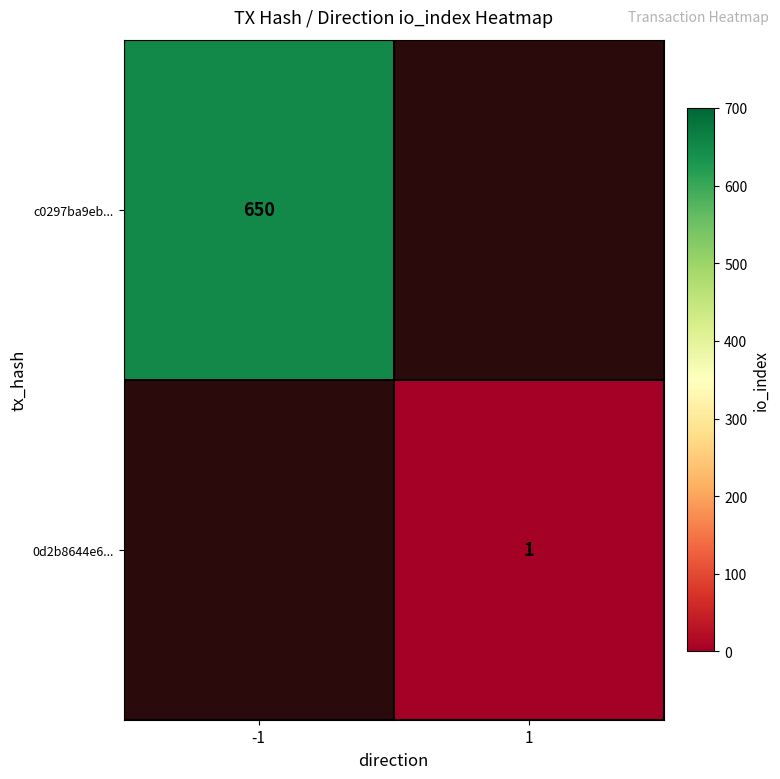

True or false: 0d2b8644e6... has a value of 1 at 1.

True